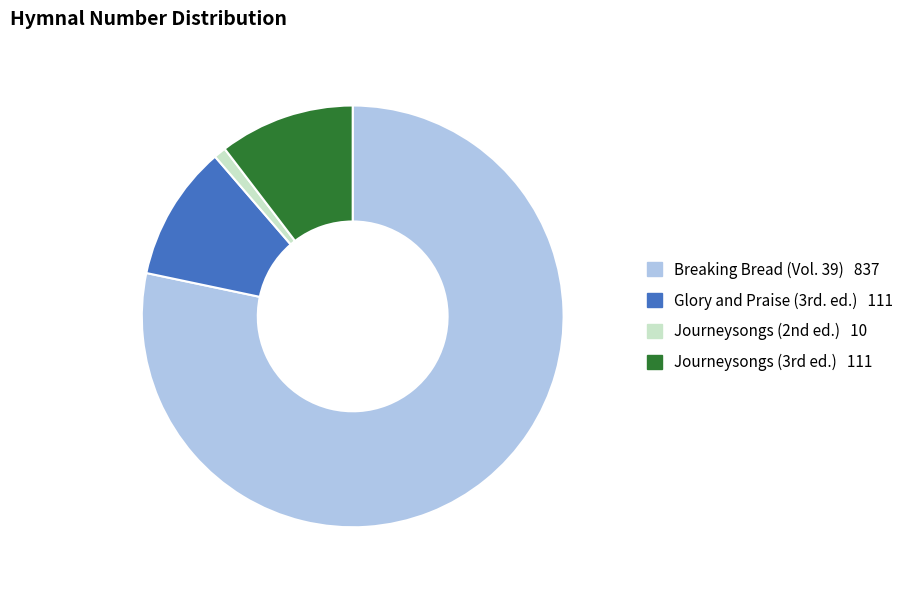

What is the majority slice?

Breaking Bread (Vol. 39)